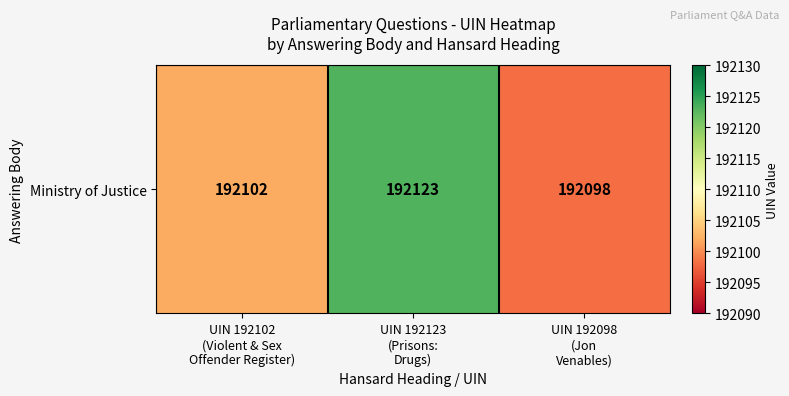

Rank the categories by value from lowest to highest.

UIN 192098
(Jon
Venables), UIN 192102
(Violent & Sex
Offender Register), UIN 192123
(Prisons:
Drugs)